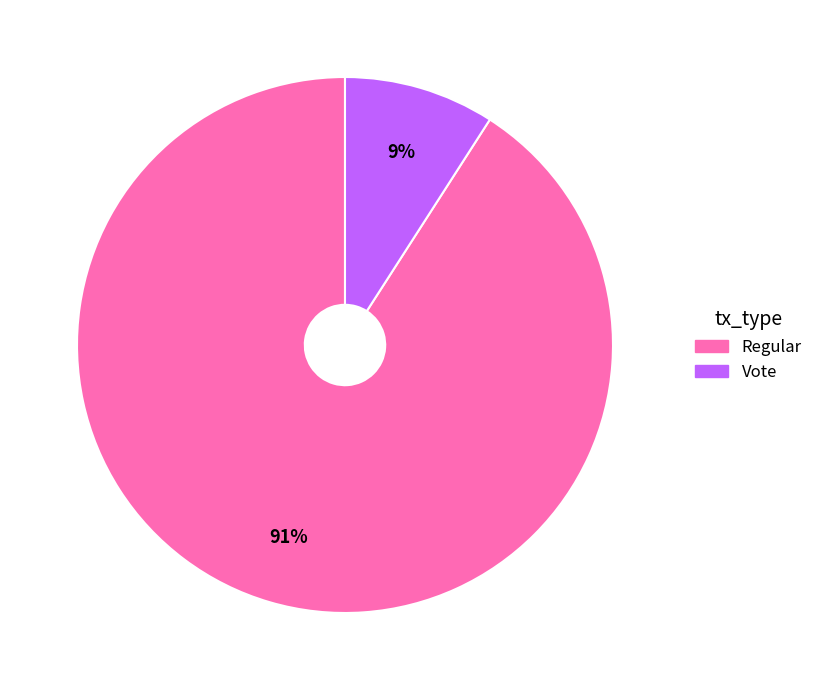

What percentage is the Vote slice, to the nearest percent?

9%